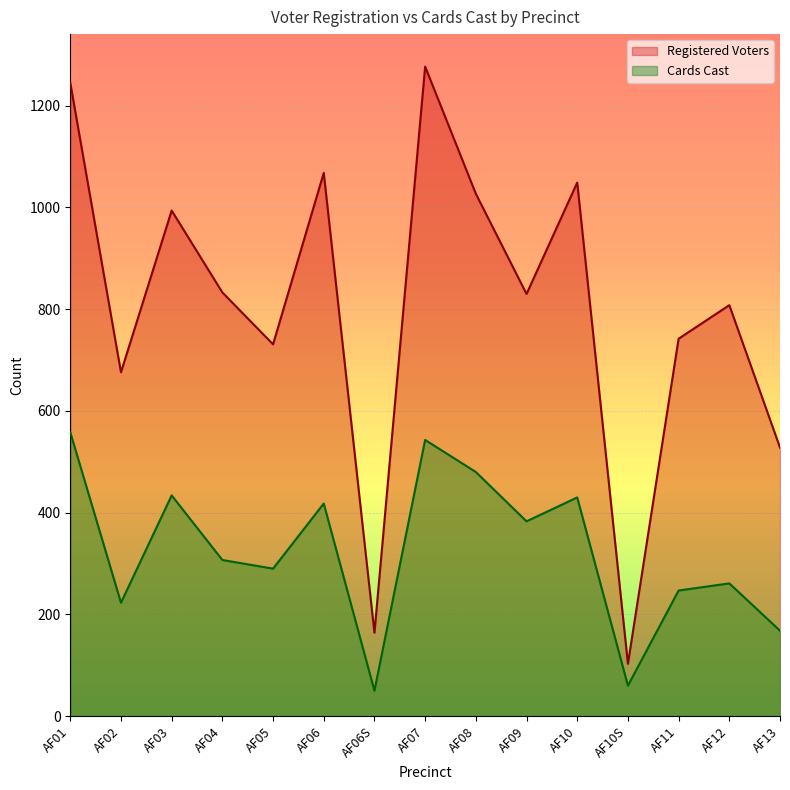

What are all the series names shown in the legend?

Registered Voters, Cards Cast